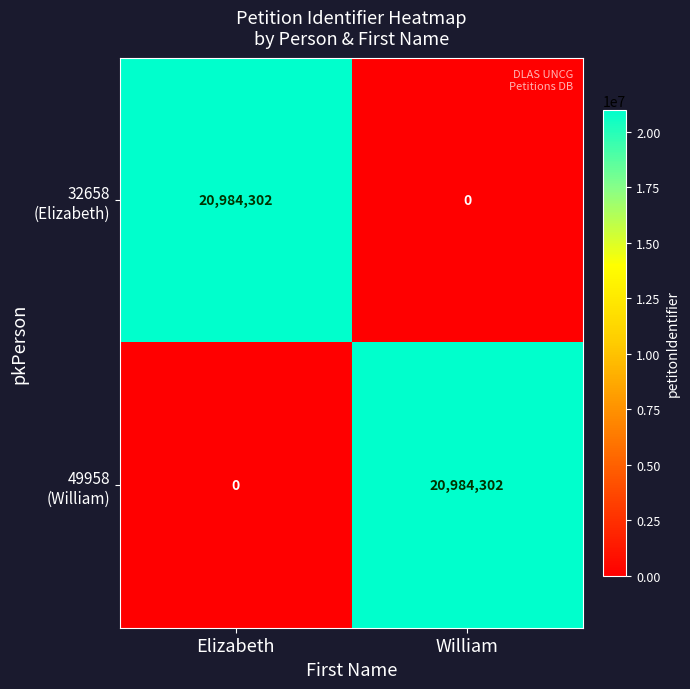

What is the difference between the highest and lowest values at William?

20984302